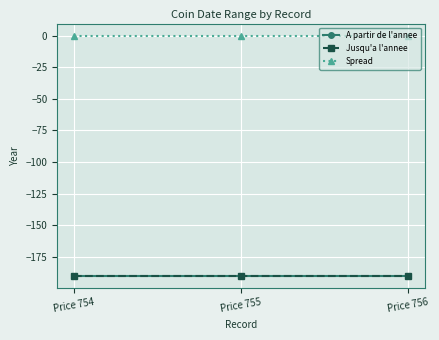

Reading left to right, list all the values displayed in this chart.

A partir de l'annee: -190	-190	-190
Jusqu'a l'annee: -190	-190	-190
Spread: 0	0	0